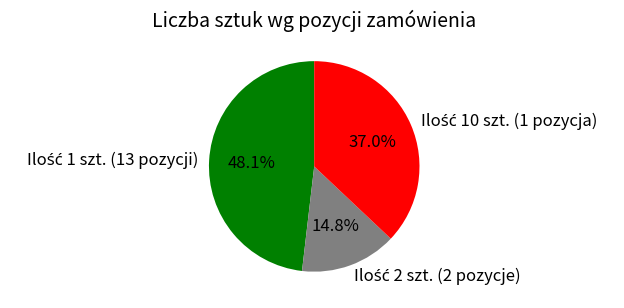

Does any single category account for the majority?

No